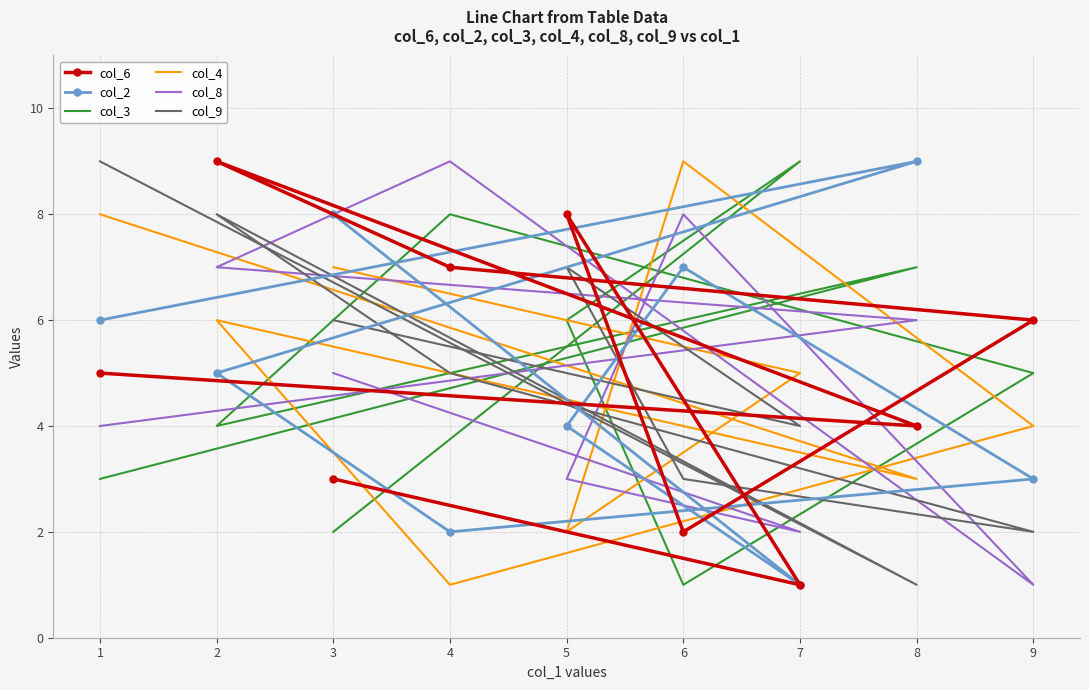

At which label does col_3 reach its minimum?

6